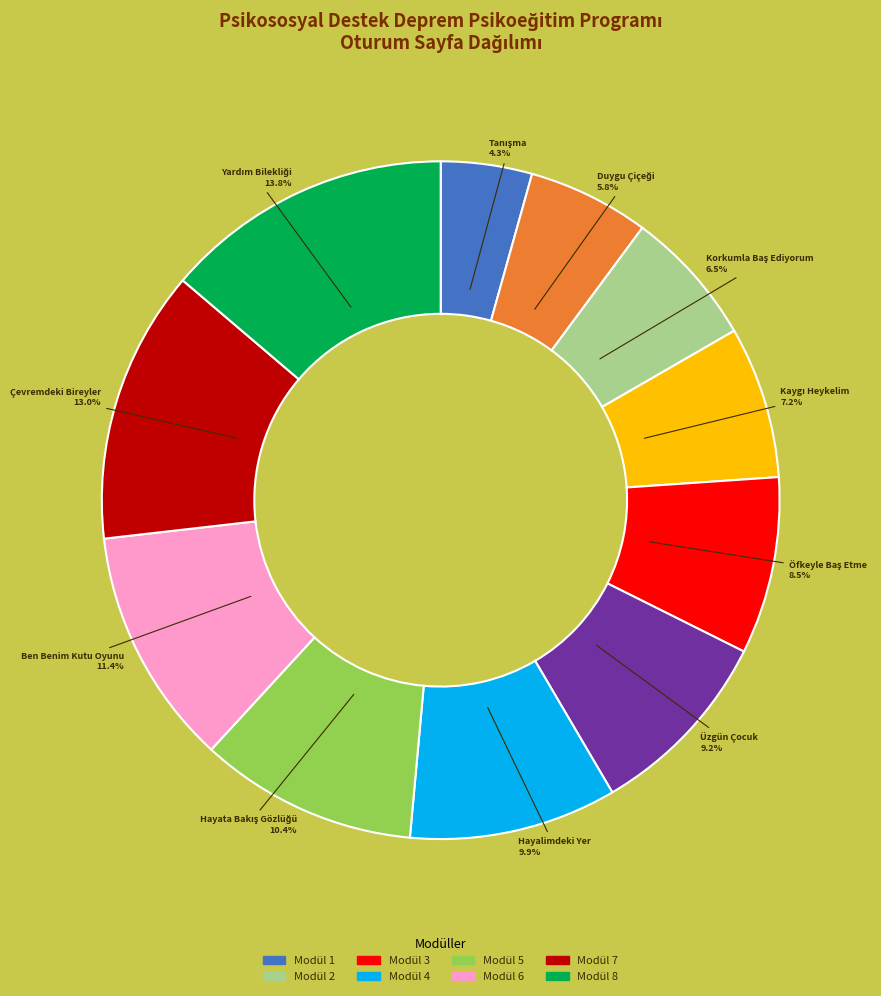

Combined, what portion of the pie is Üzgün Çocuk and Çevremdeki Bireyler?

22.2%